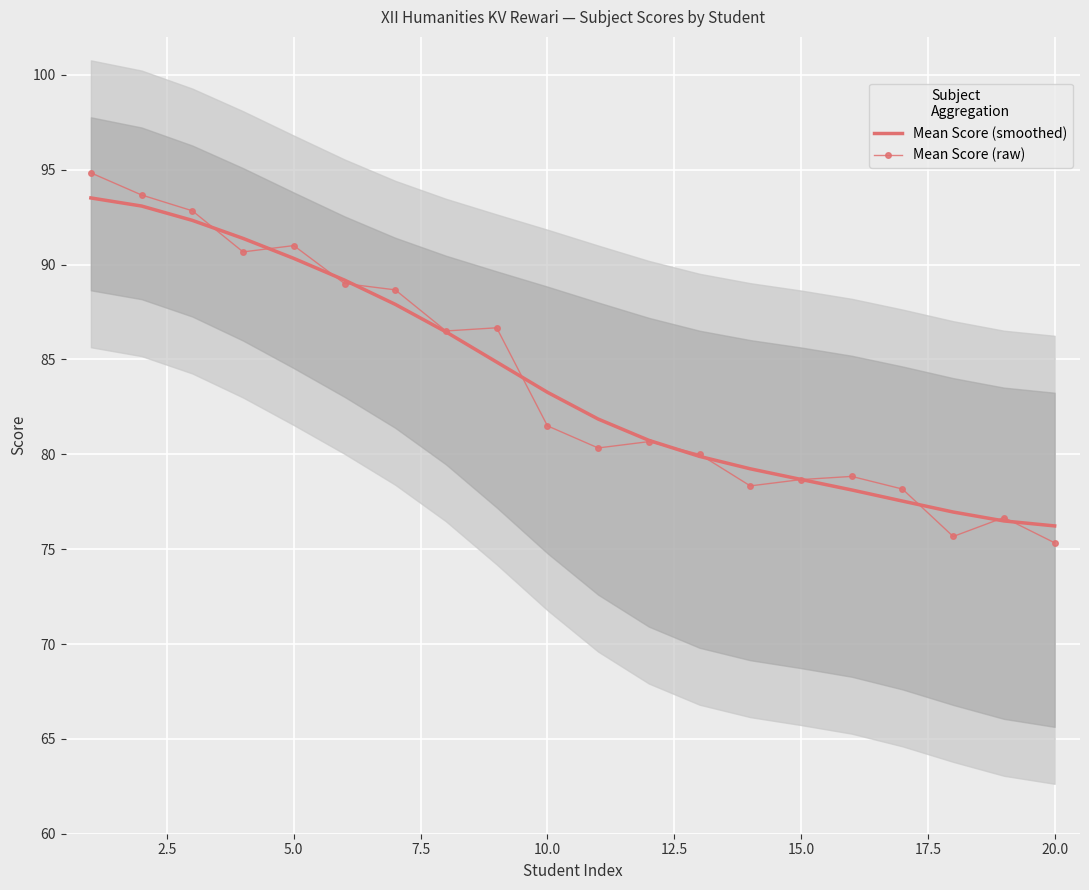

What is the maximum value for Mean Score (smoothed)?

93.5